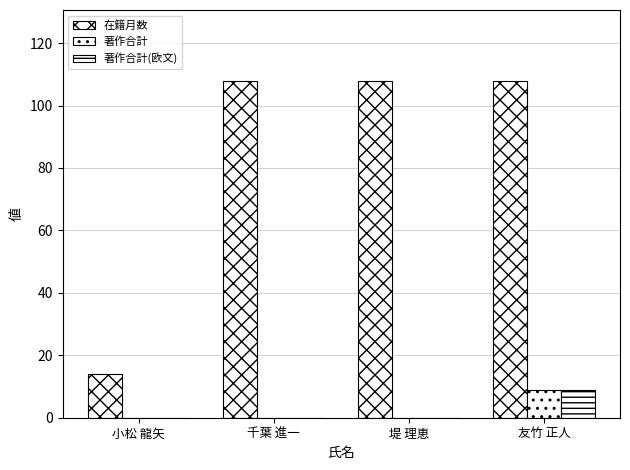

Which label corresponds to the largest value in the chart?

千葉 進一